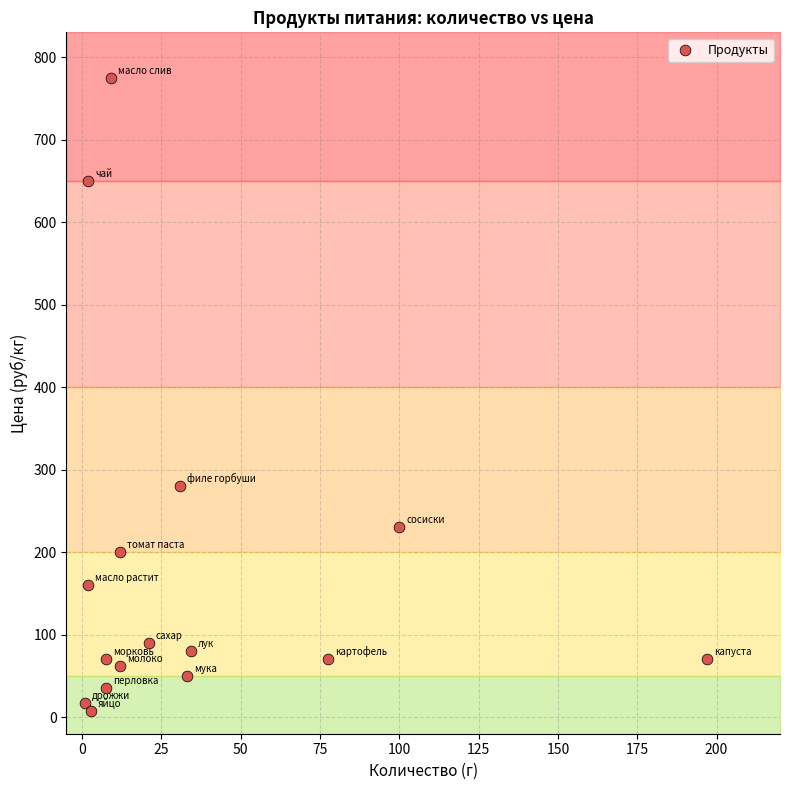

What is the range of X values (max minus min)?

196.0